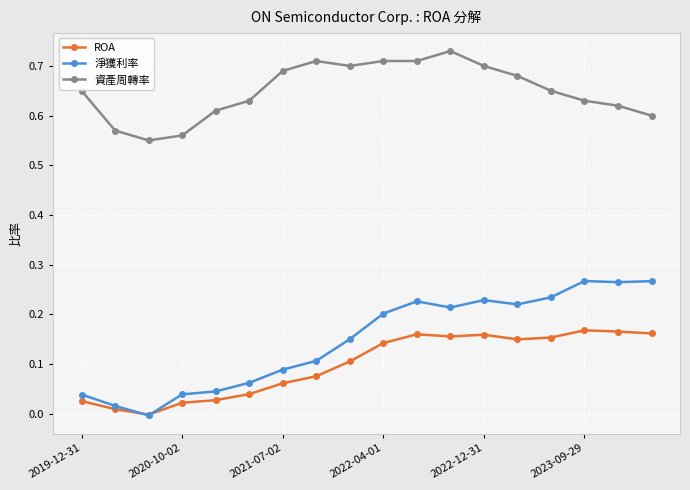

Rank the series by their maximum value, from lowest to highest.

ROA, 淨獲利率, 資產周轉率